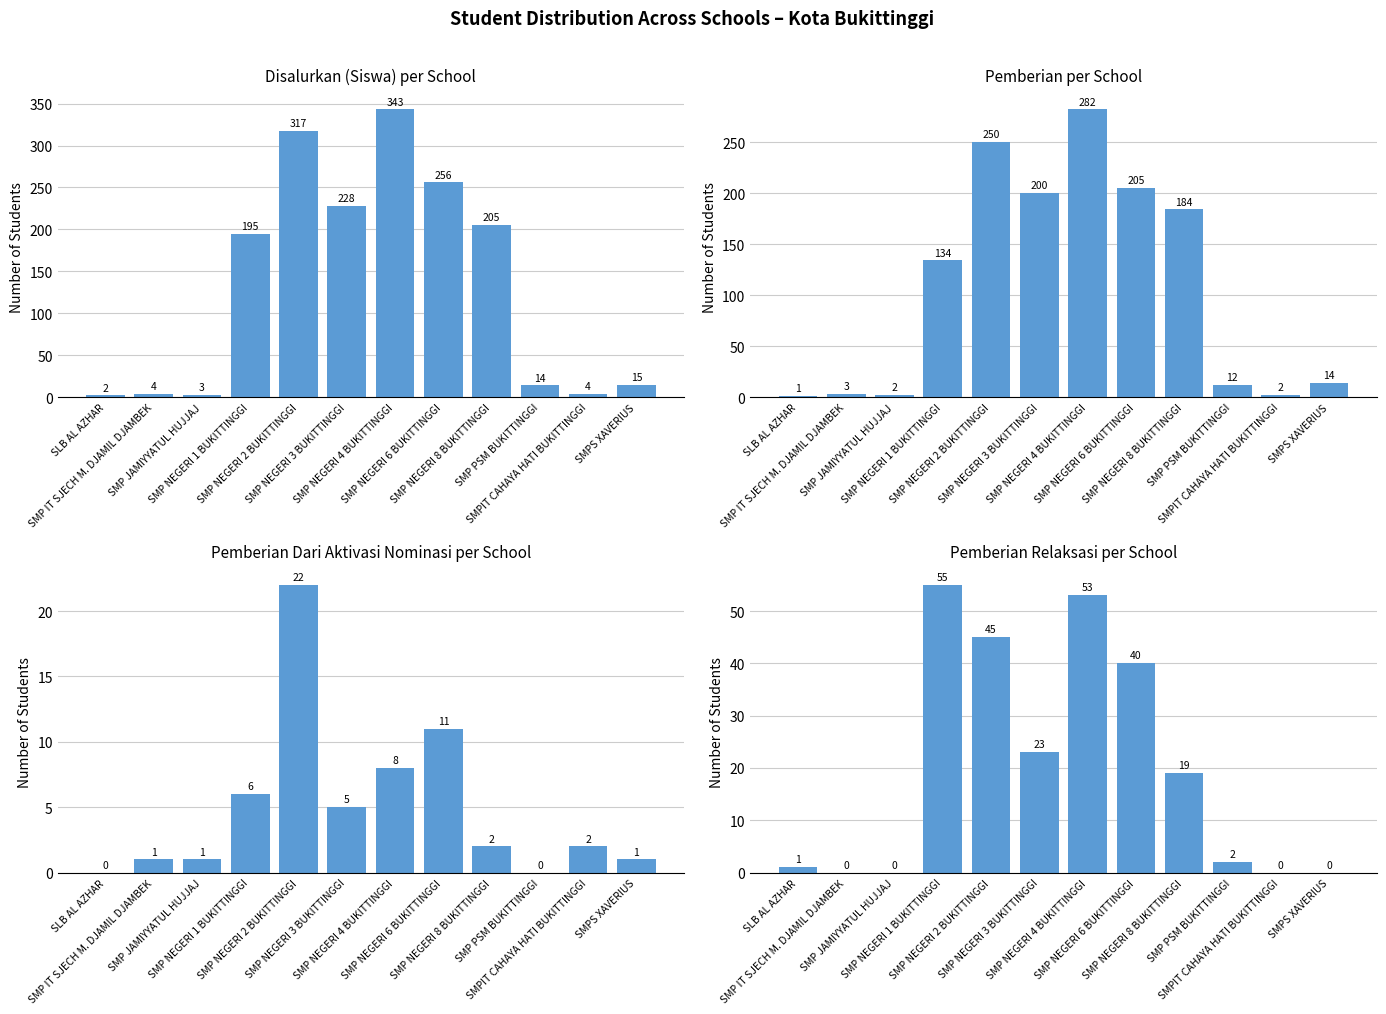

What is the value of the Pemberian bar at the 1st from the left?

1